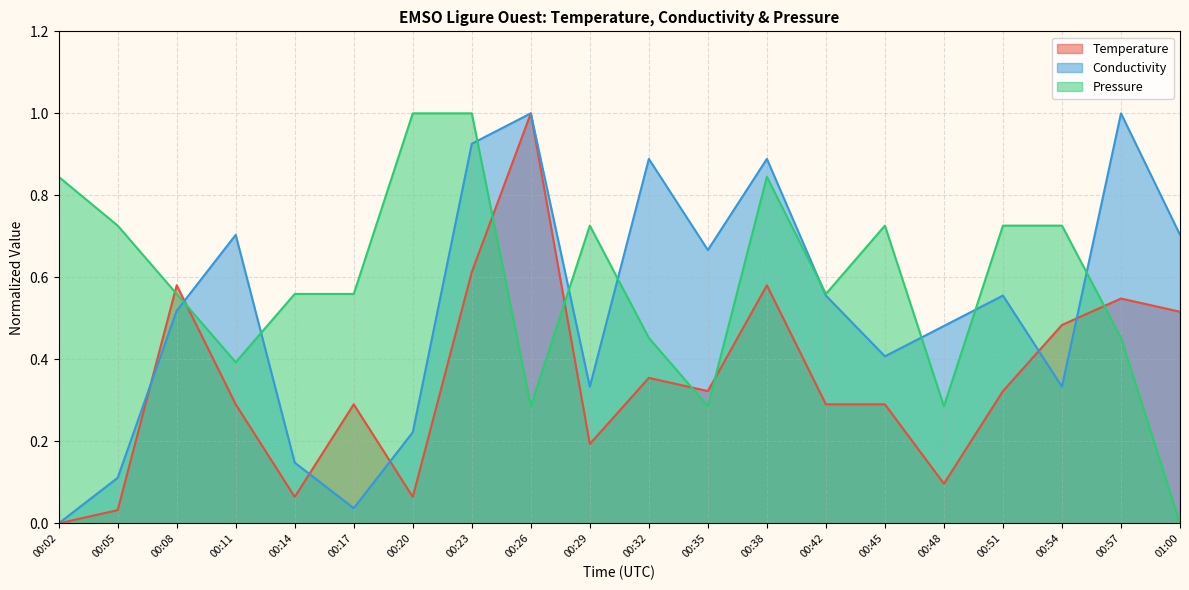

List the labels in order of Conductivity value, largest first.

00:26, 00:57, 00:23, 00:32, 00:38, 00:11, 01:00, 00:35, 00:42, 00:51, 00:08, 00:48, 00:45, 00:29, 00:54, 00:20, 00:14, 00:05, 00:17, 00:02